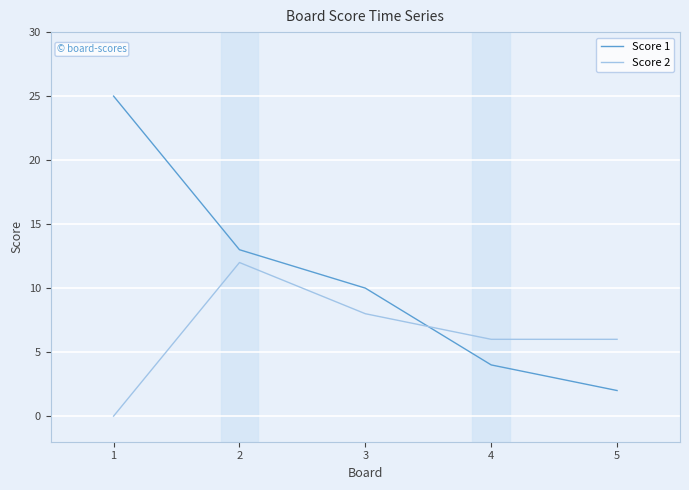

List the series in order of their peak value, lowest first.

Score 2, Score 1